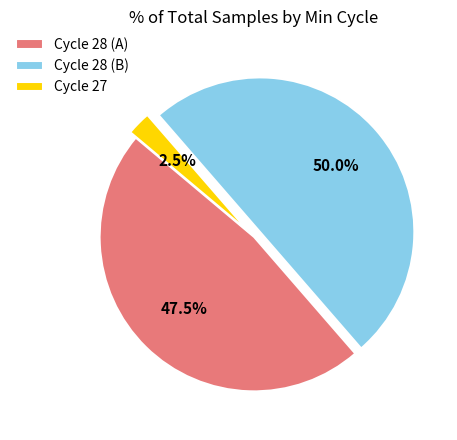

How many slices are in this pie chart?

3